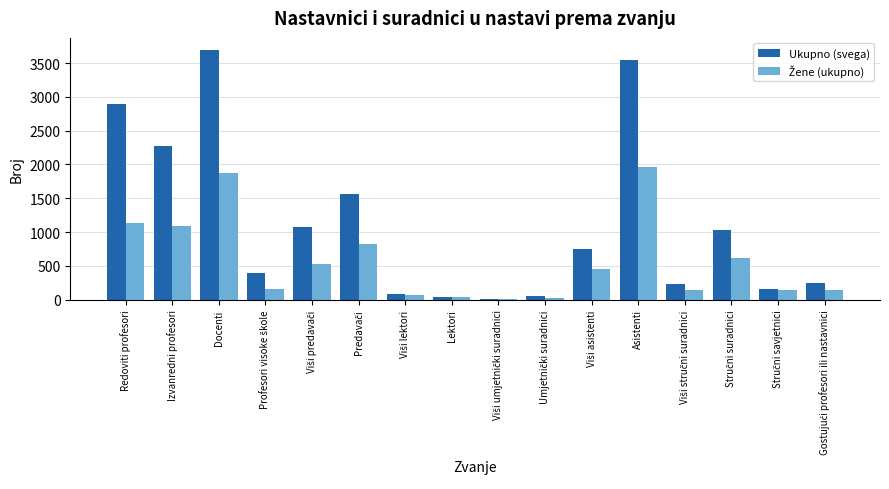

How many groups of bars are there?

16